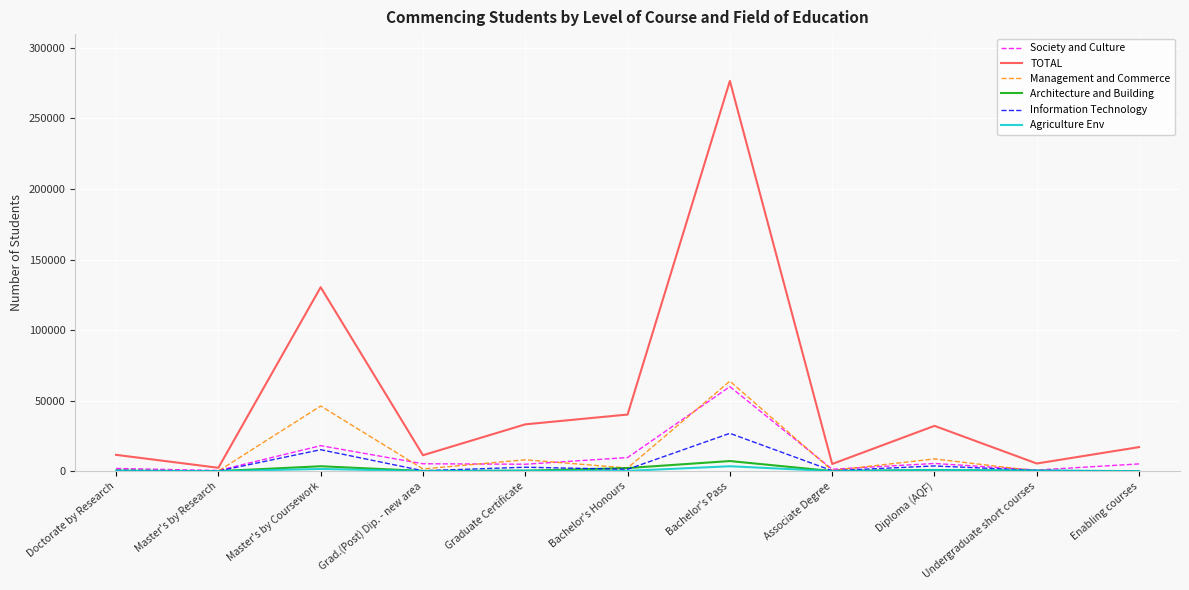

Which series has the largest total across all categories?

TOTAL